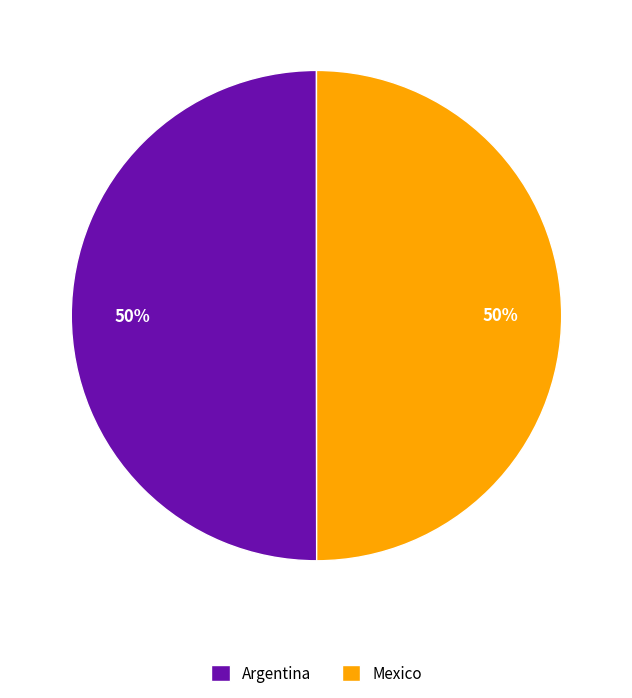

What percentage is the Argentina slice, to the nearest percent?

50%